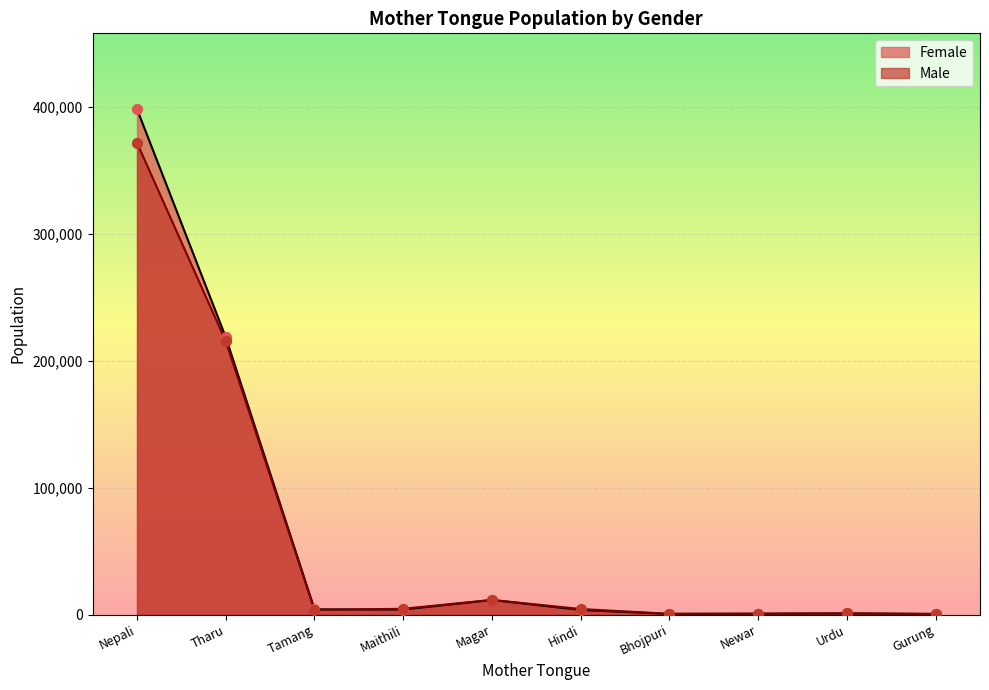

Which series has the largest total across all categories?

Female